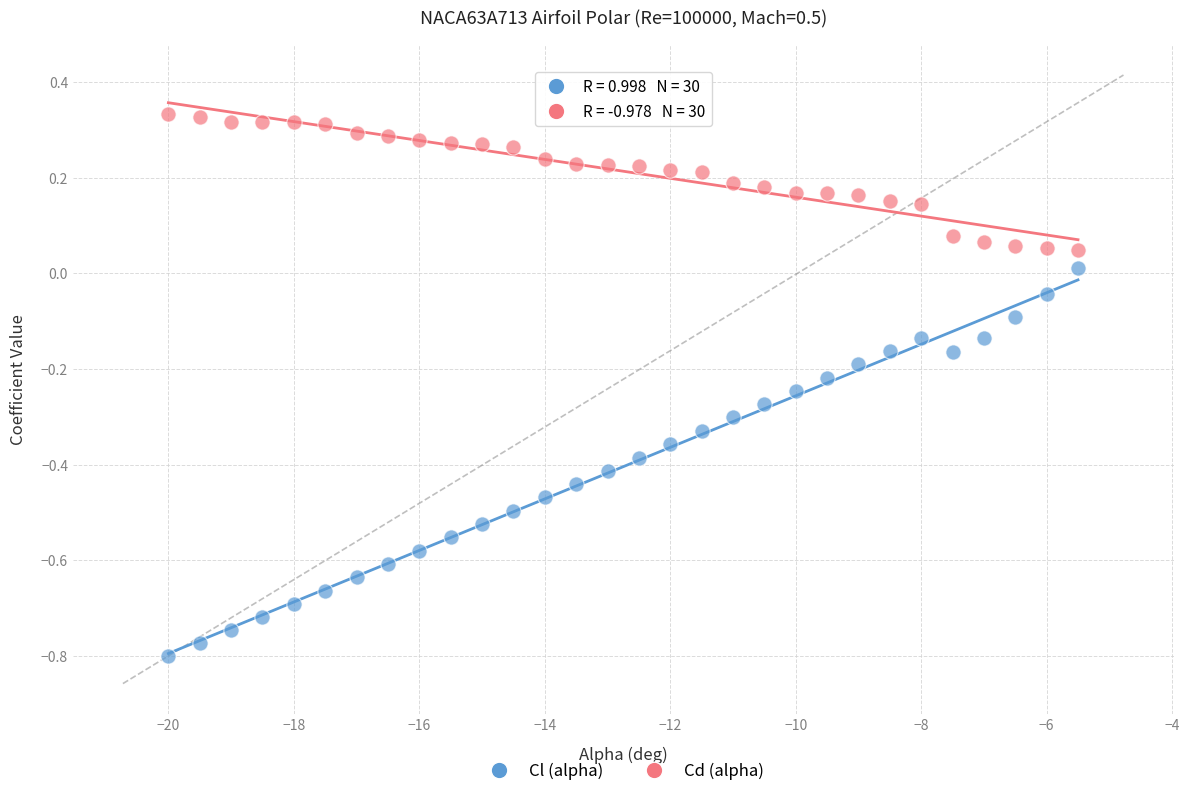

Which series contains the highest Y value?

Cd (alpha)